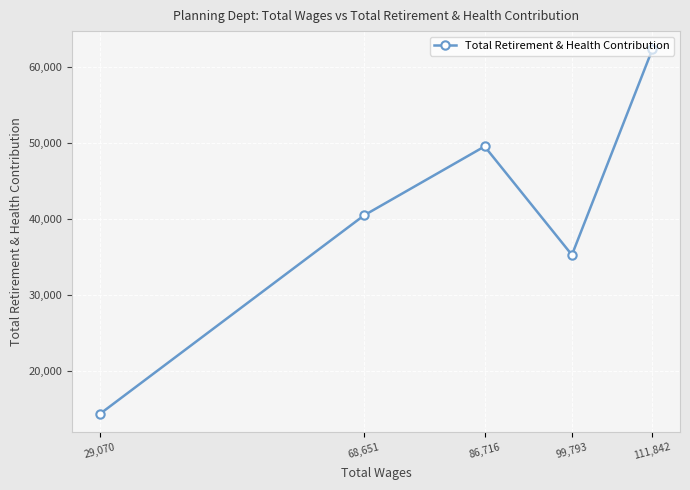

How many distinct data groups are displayed?

1